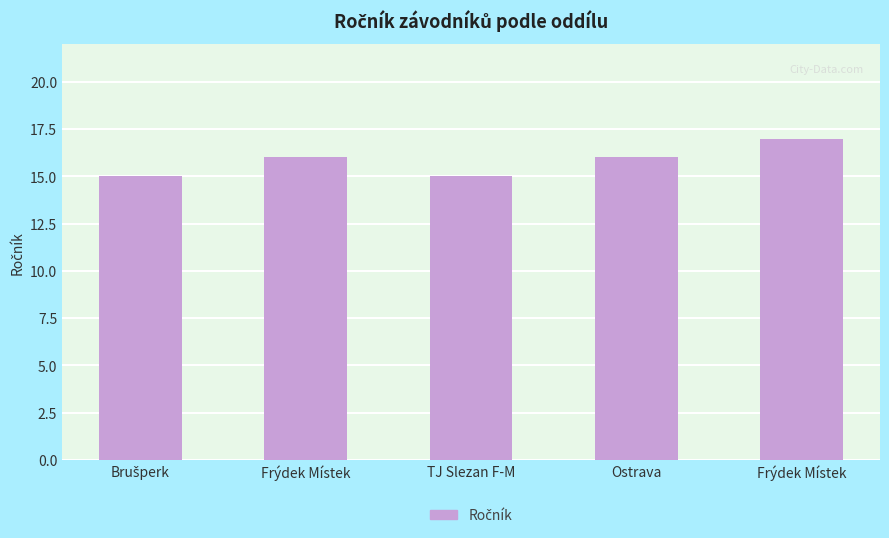

How many values are below 16?

2